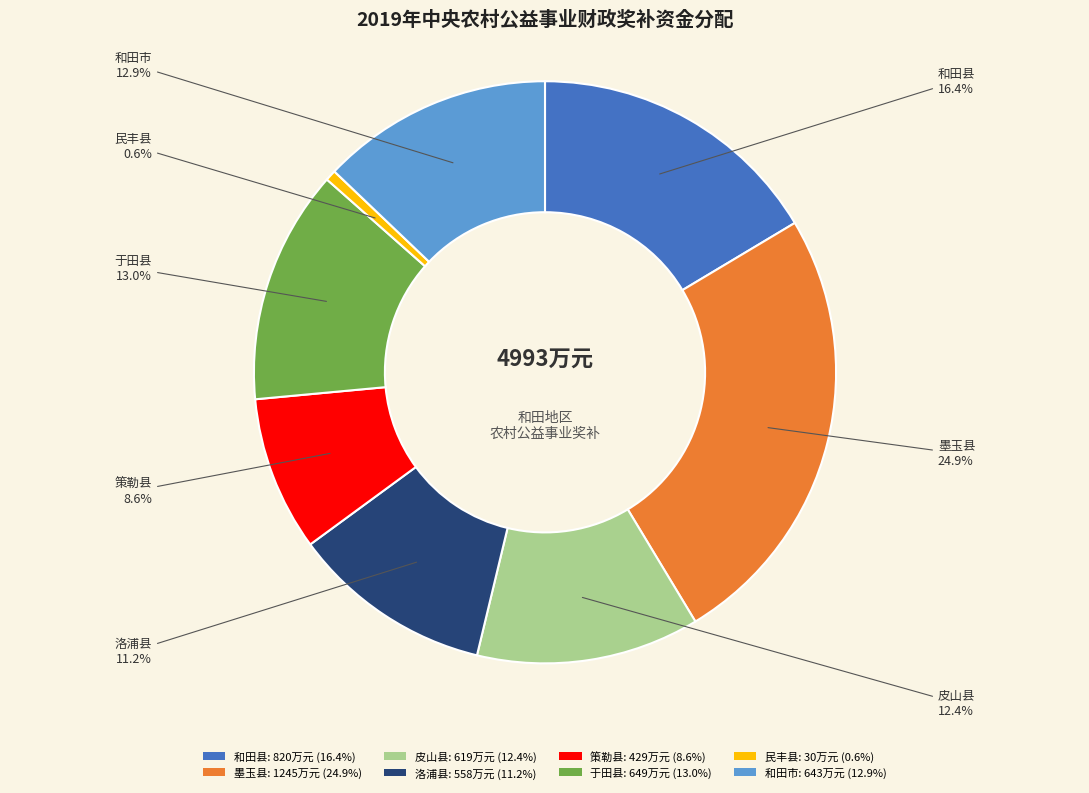

What is the ratio of the value at 皮山县: 619万元 (12.4%) to the value at 策勒县: 429万元 (8.6%)?

1.4